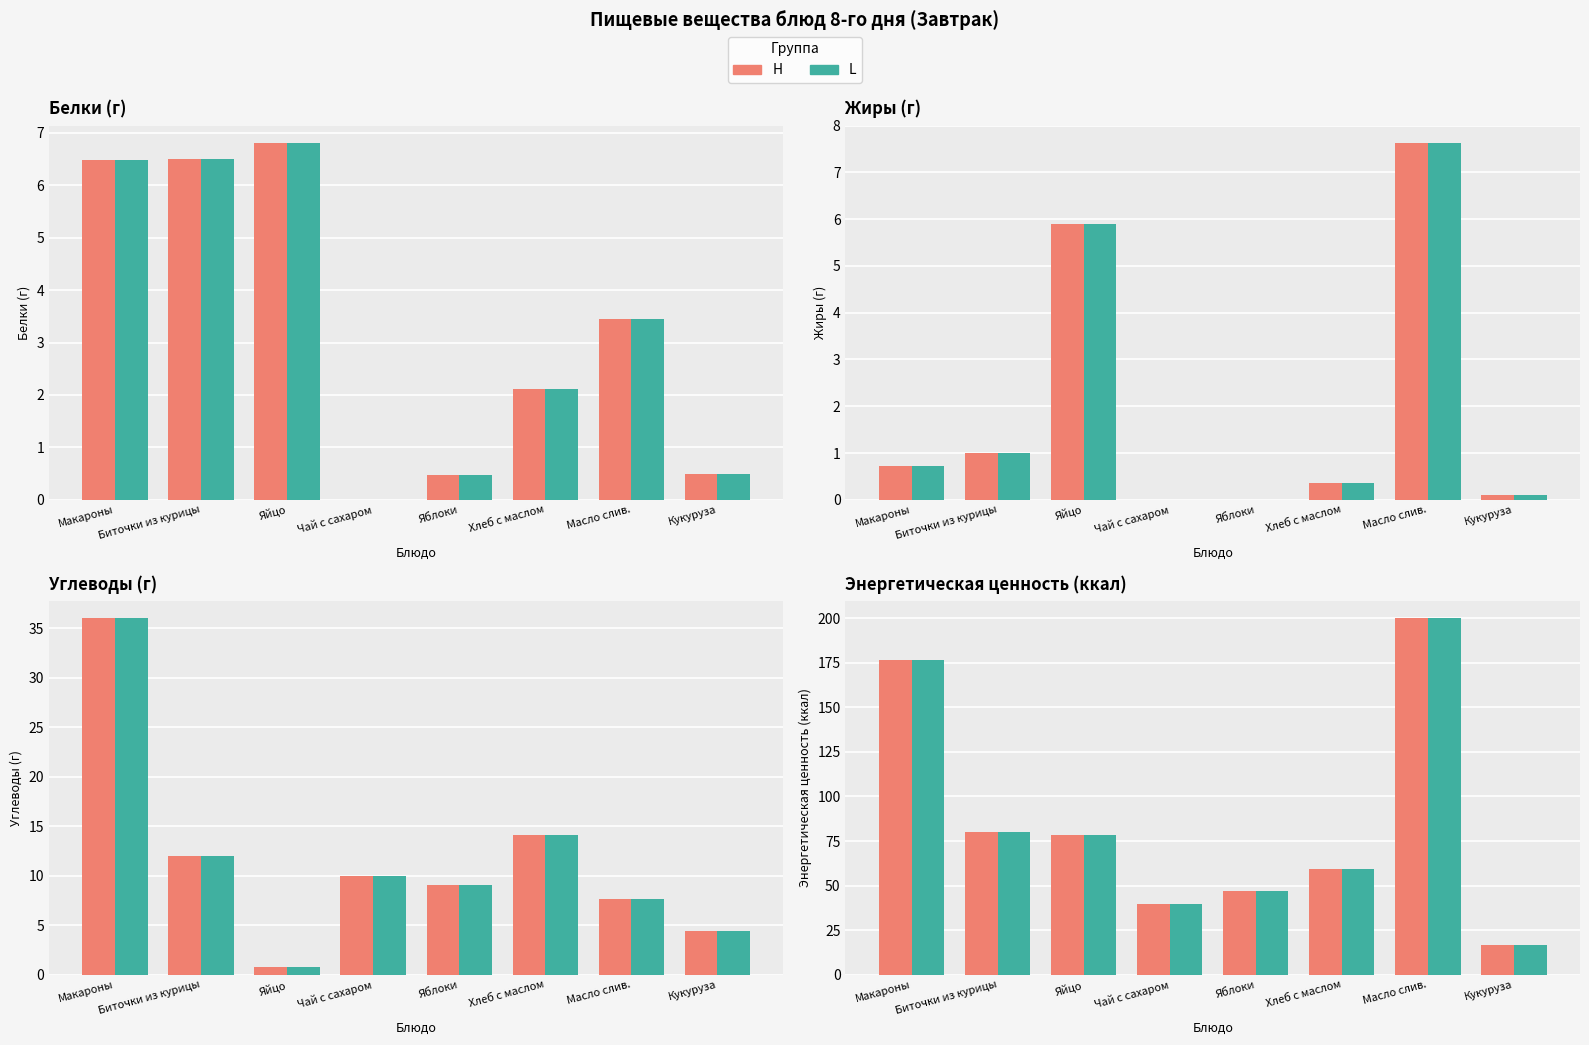

Which series changed the most between Хлеб с маслом and Кукуруза?

H